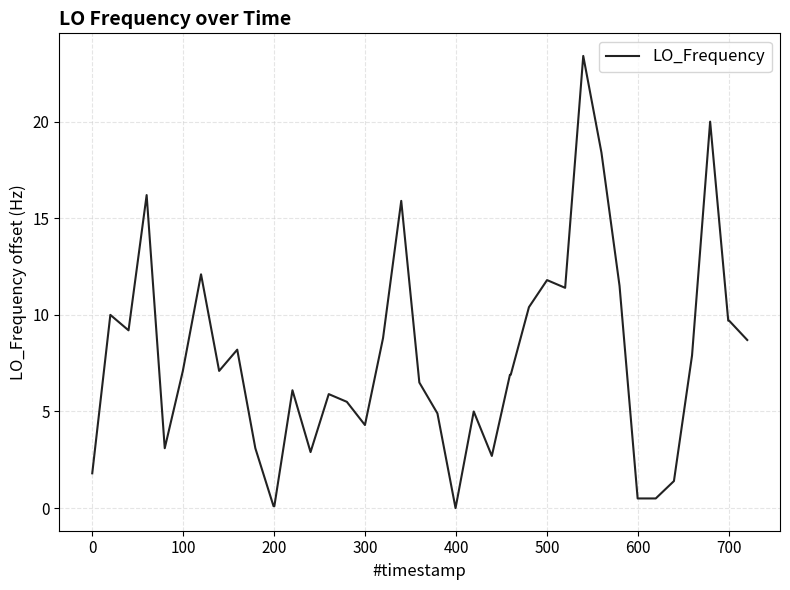

What is the difference between the maximum and minimum values?

23.4